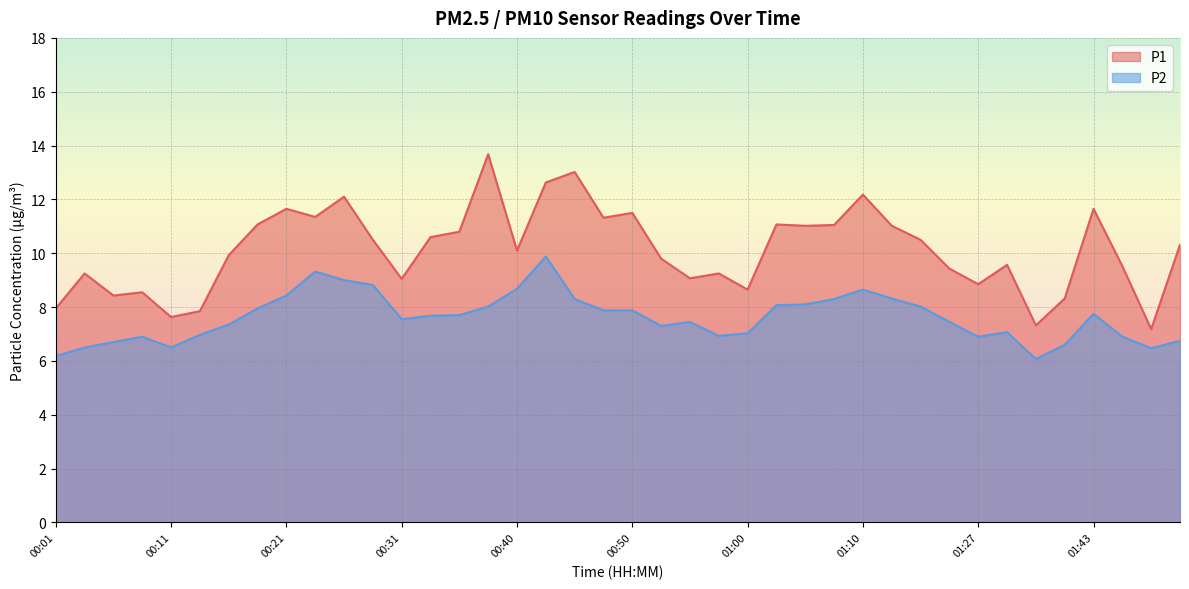

At which category does P1 reach its first local valley?

00:06